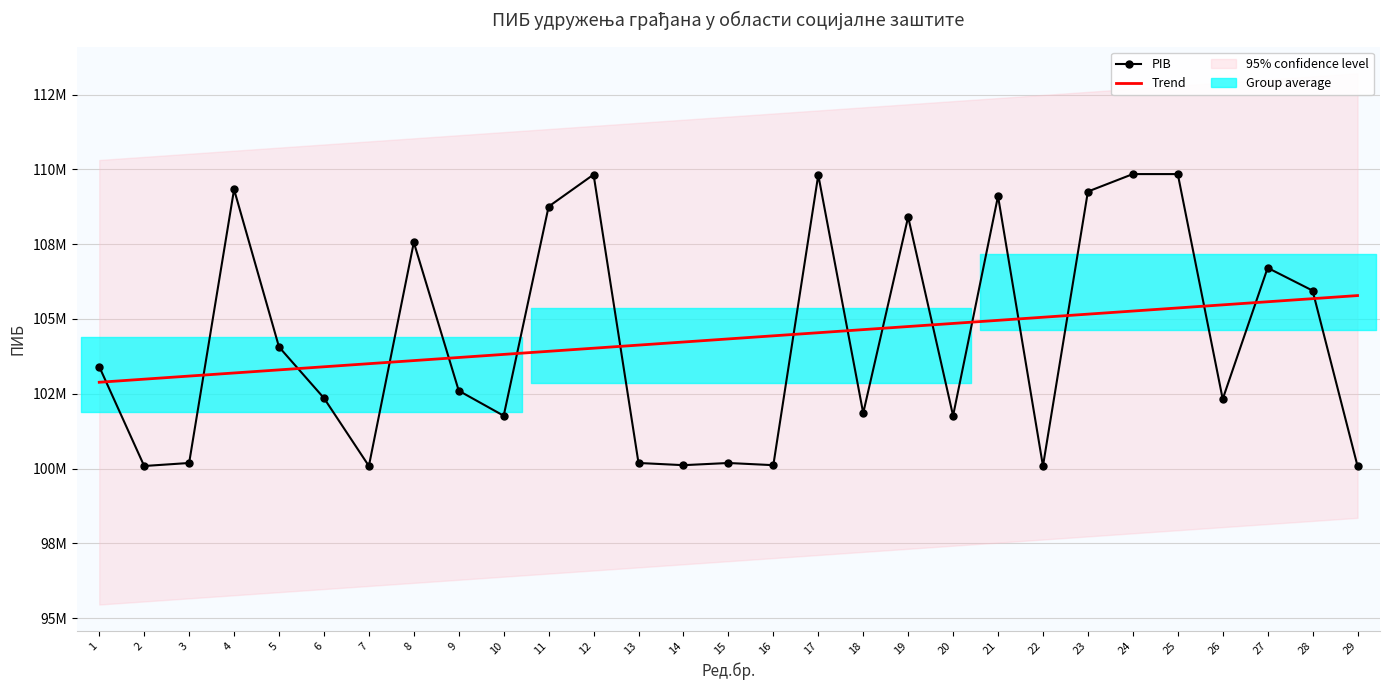

Which category has the highest value across all series?

24